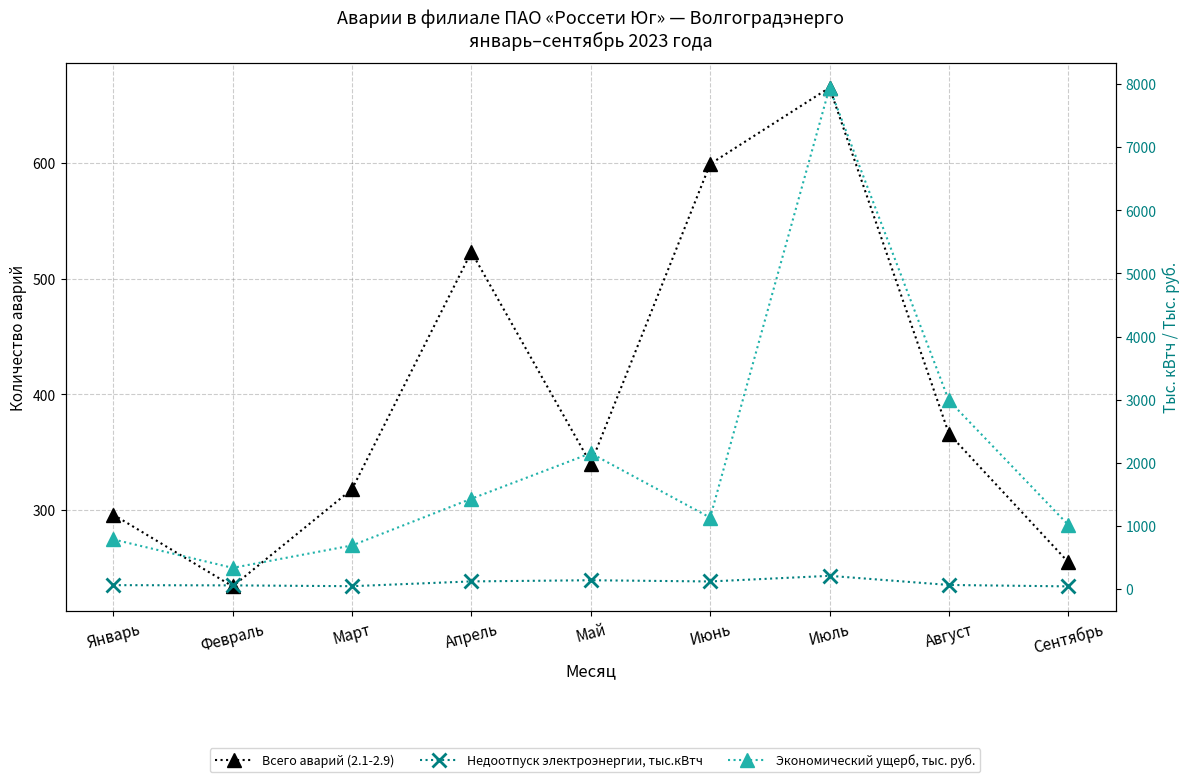

True or false: Экономический ущерб, тыс. руб. and Всего аварий (2.1-2.9) intersect in this chart.

False